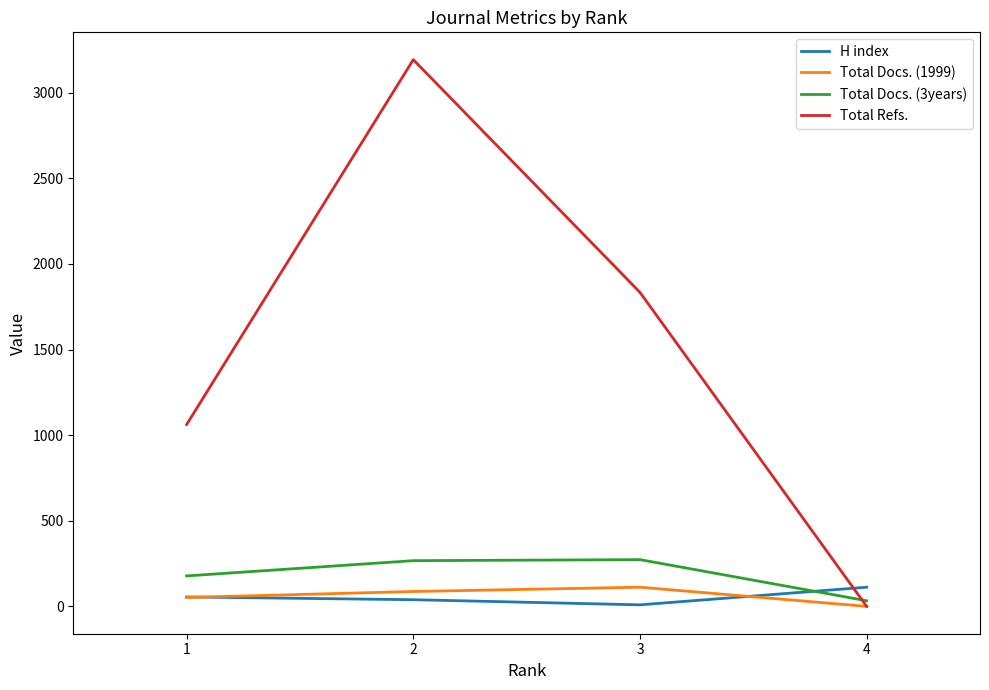

Which series has the widest spread of values?

Total Refs.